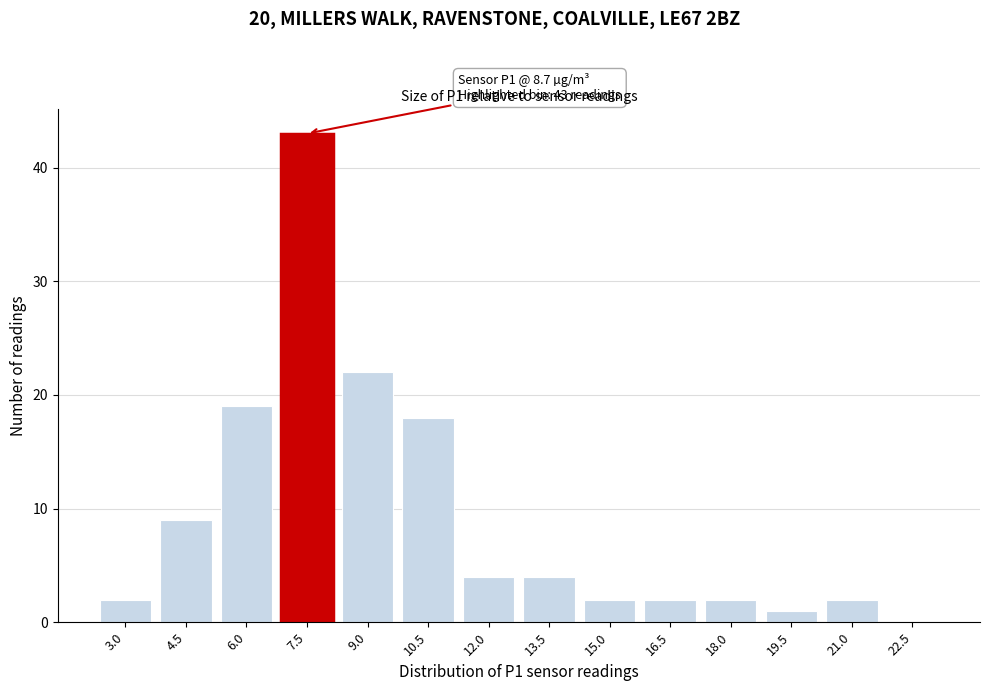

Reading left to right, list all the values displayed in this chart.

3.0=2	4.5=9	6.0=19	7.5=43	9.0=22	10.5=18	12.0=4	13.5=4	15.0=2	16.5=2	18.0=2	19.5=1	21.0=2	22.5=0